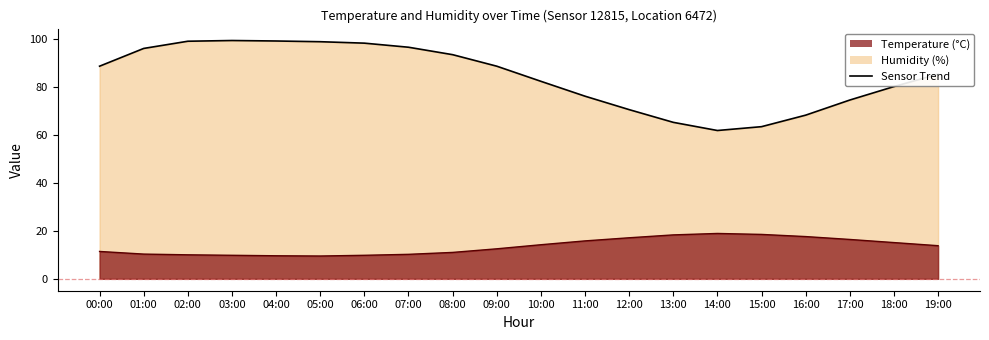

Between 10:00 and 18:00, which is larger?

10:00